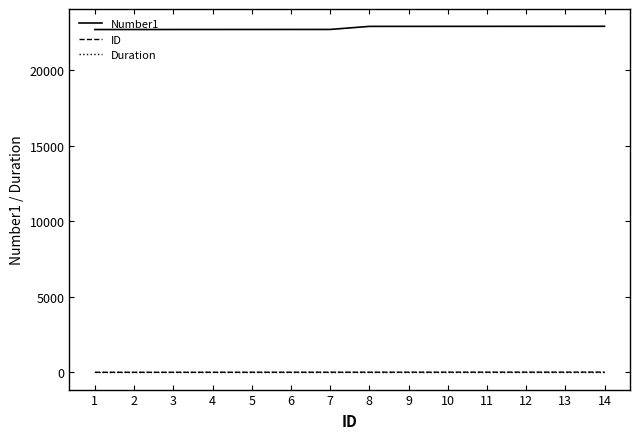

What is the difference between the maximum and minimum values in the Number1 series?

214